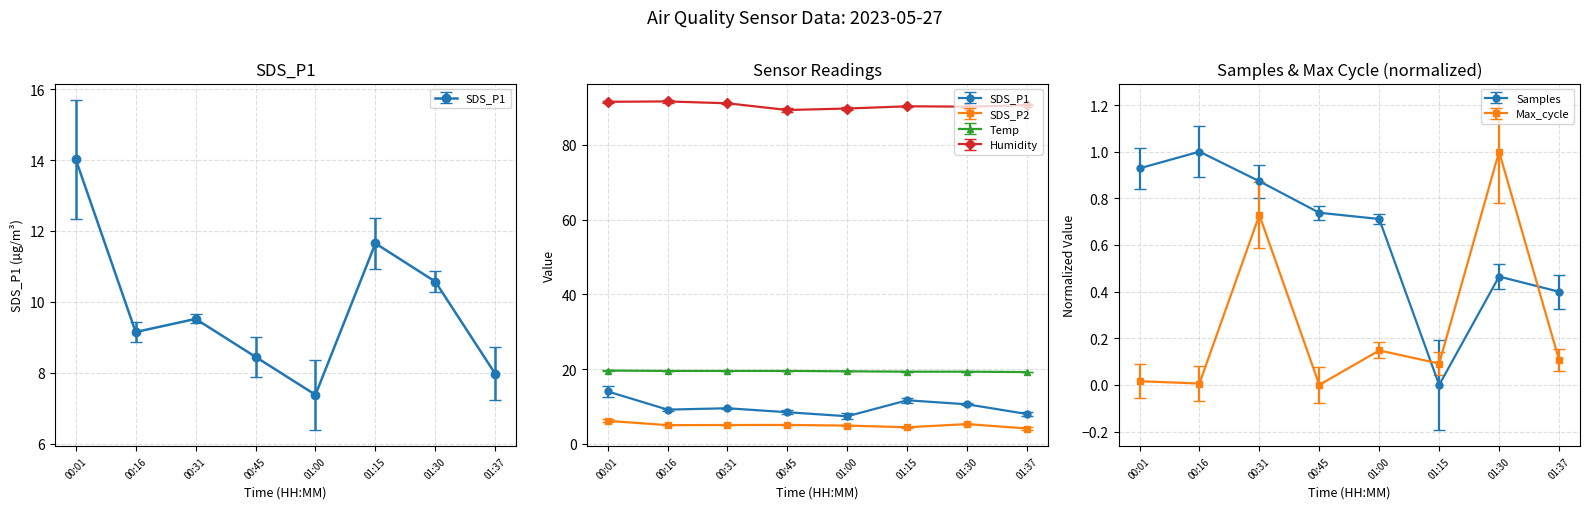

Reading left to right, list all the values displayed in this chart.

SDS_P1: 14.0	9.2	9.5	8.4	7.4	11.7	10.6	8.0
SDS_P2: 6.2	5.0	5.0	5.0	4.9	4.4	5.3	4.1
Temp: 19.6	19.5	19.5	19.5	19.4	19.3	19.3	19.2
Humidity: 91.5	91.6	91.1	89.3	89.7	90.3	90.2	90.6